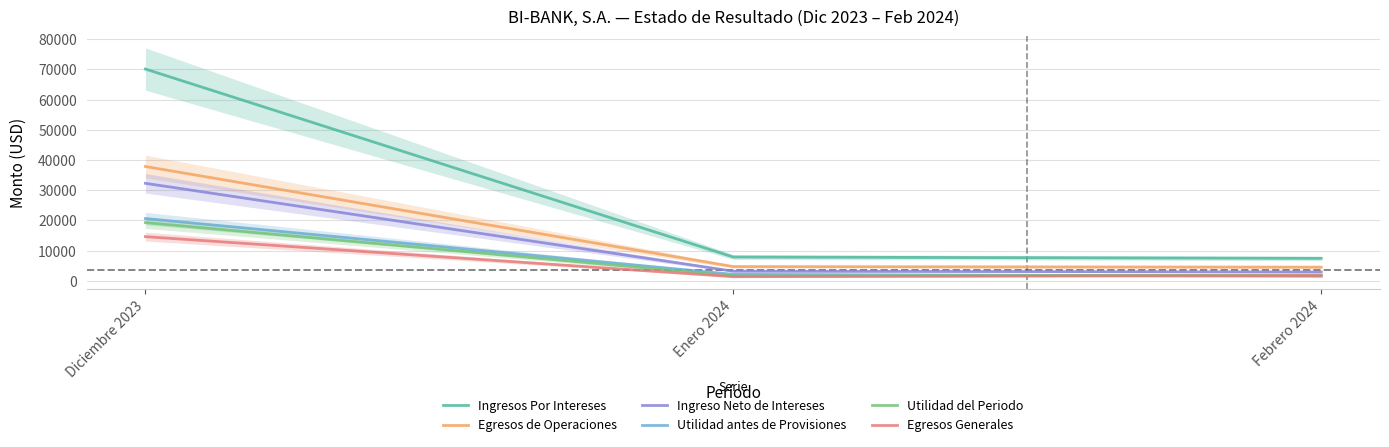

What is the label of the 2nd point from the right?

Enero 2024